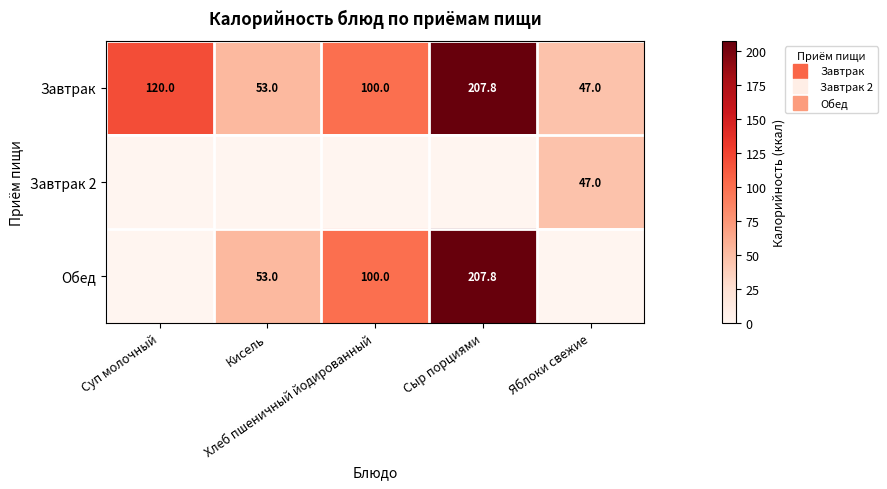

Which series has the largest total across all categories?

Завтрак